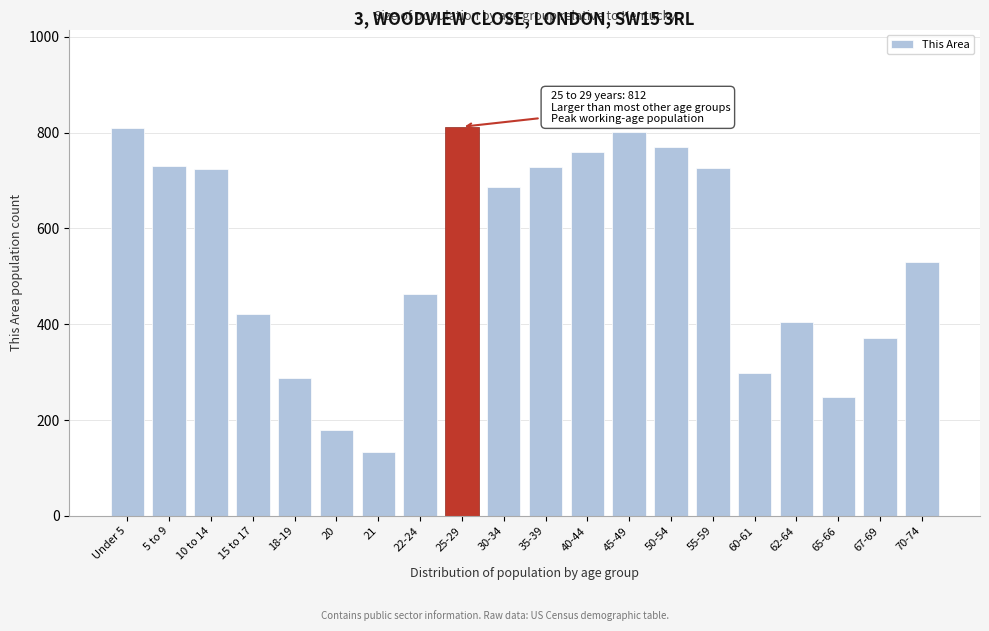

The chart shows a value of 356 at 30-34. True or false?

False